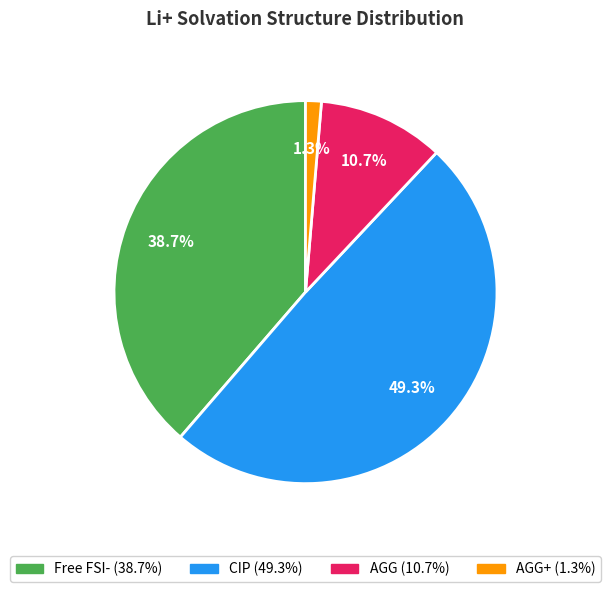

Does any single category account for the majority?

No